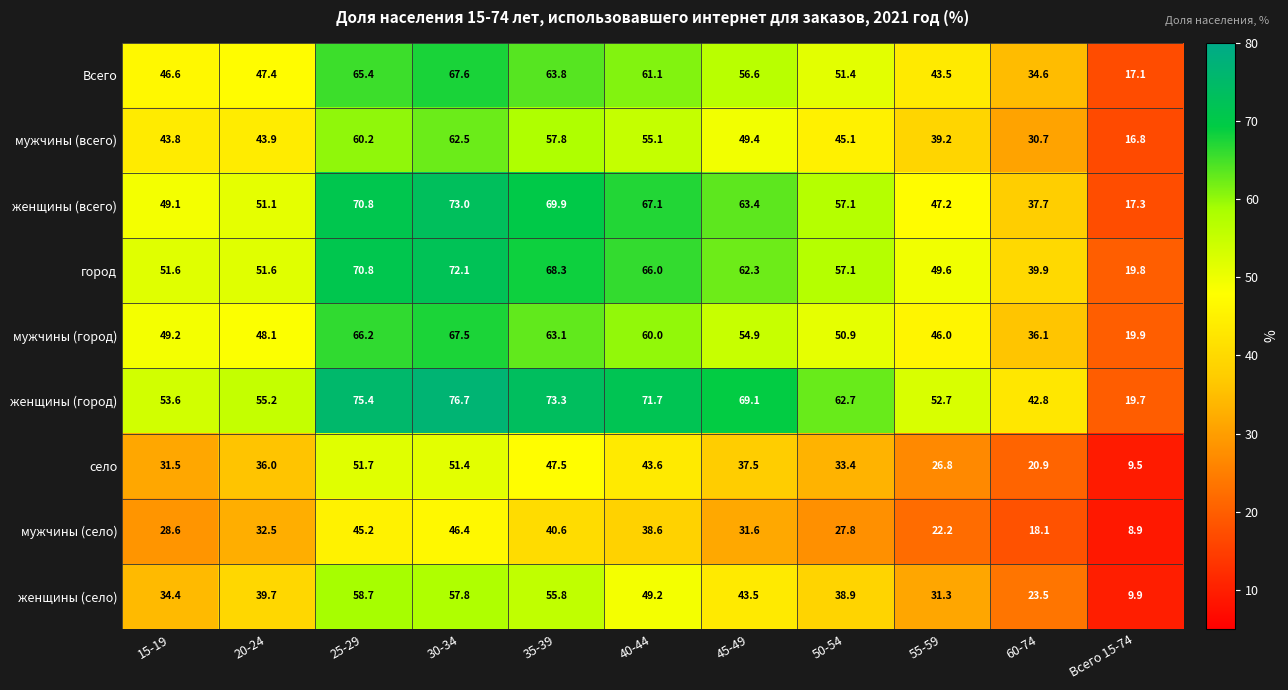

True or false: женщины (всего) has a value of 94.1 at 50-54.

False